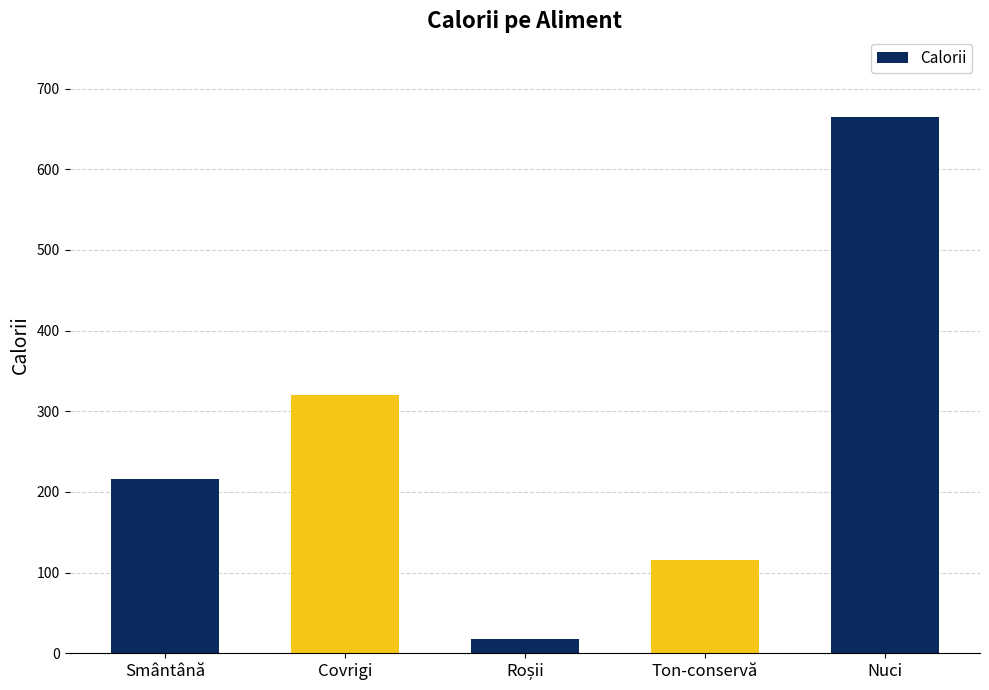

The value at Ton-conservă is 60. True or false?

False